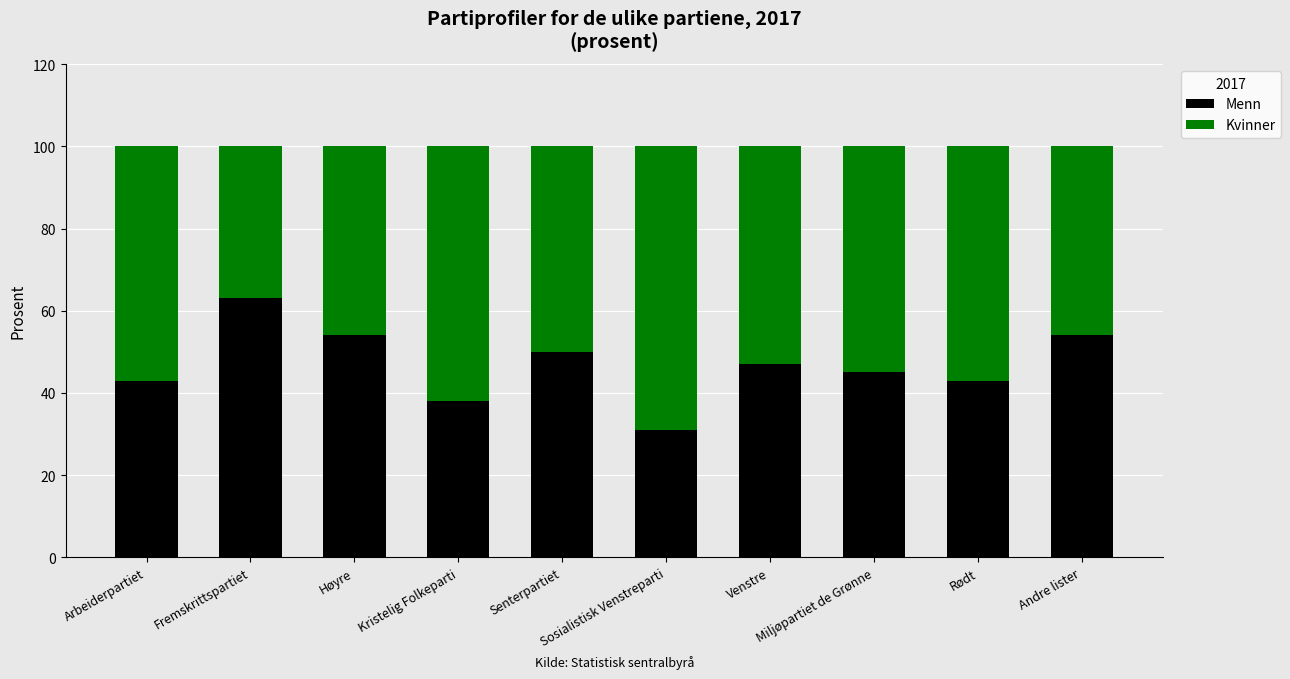

What is the minimum value for Menn?

31